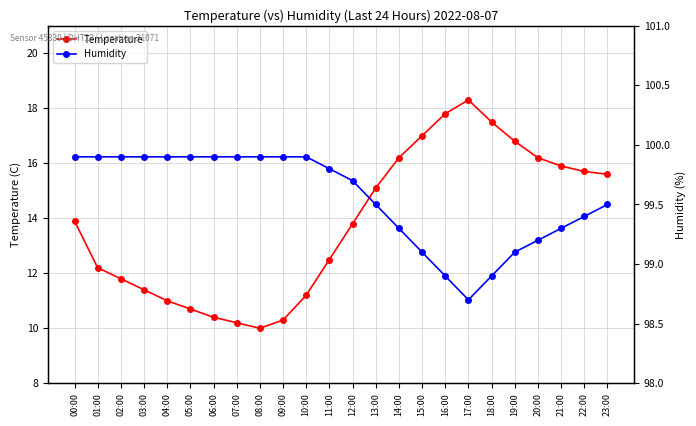

What is the label of the 23rd point from the right?

01:00